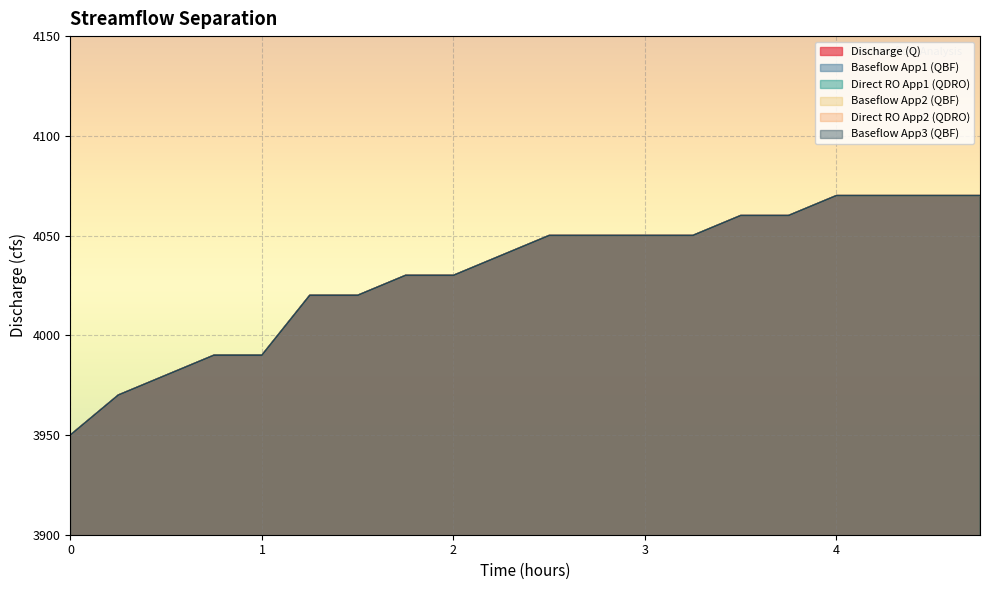

How many lines are shown in the chart?

4